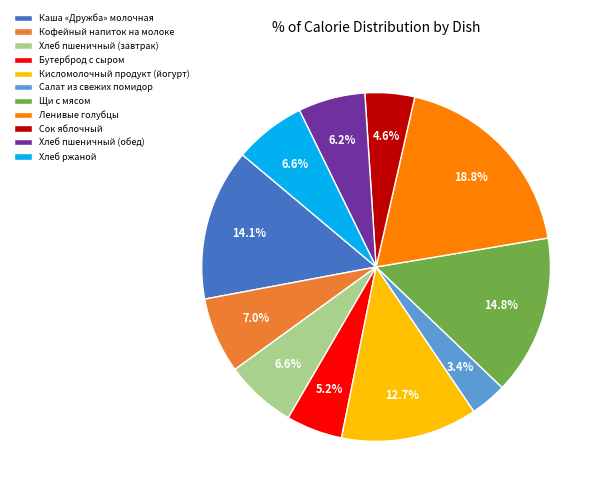

The Кисломолочный продукт (йогурт) slice represents 23% of the pie. True or false?

False